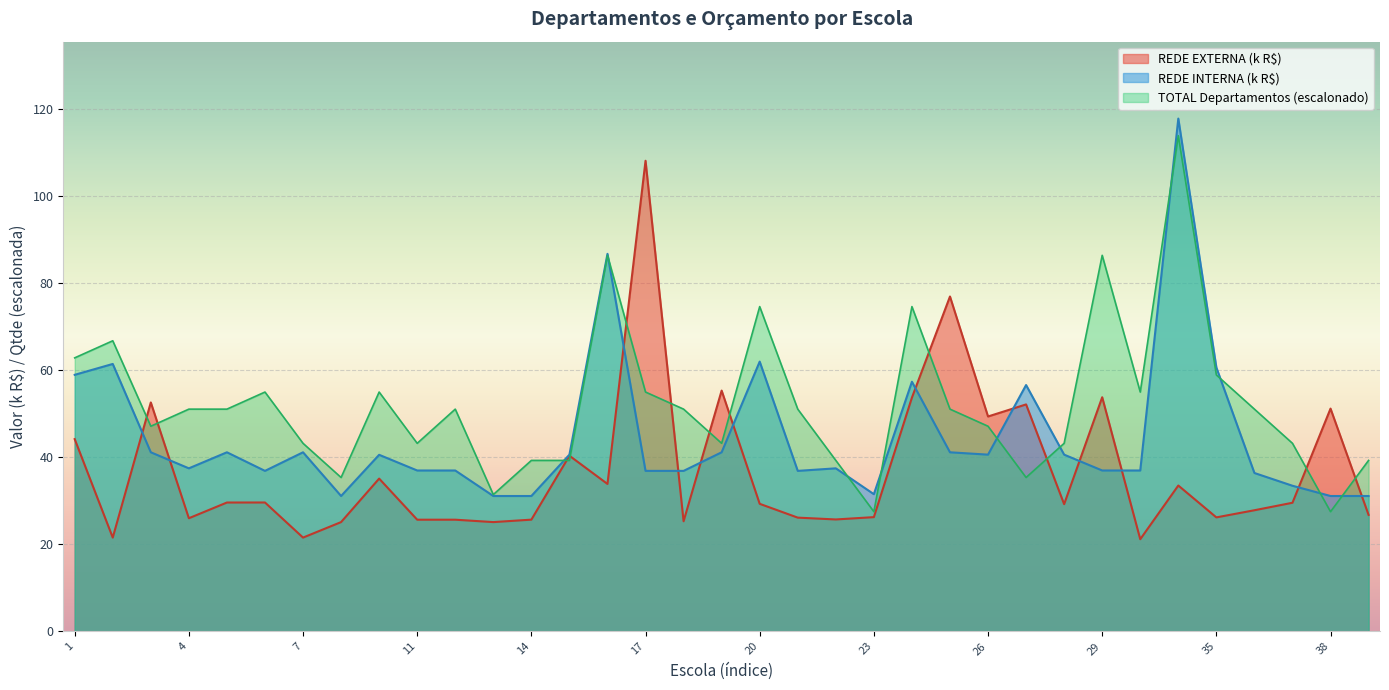

What is the ratio of the value at 38 to the value at 1?

0.4